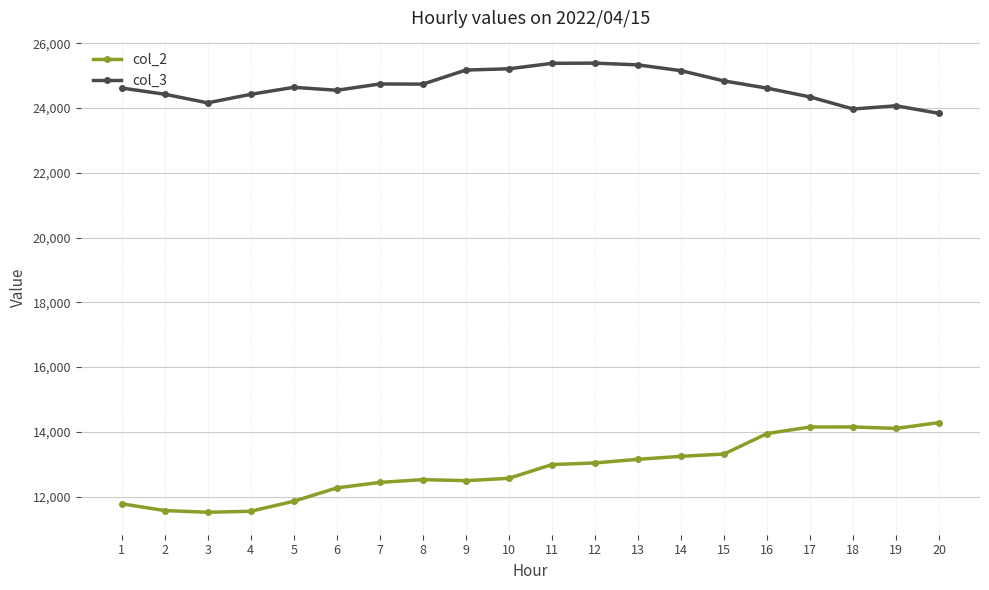

What is the greatest value displayed?

25388